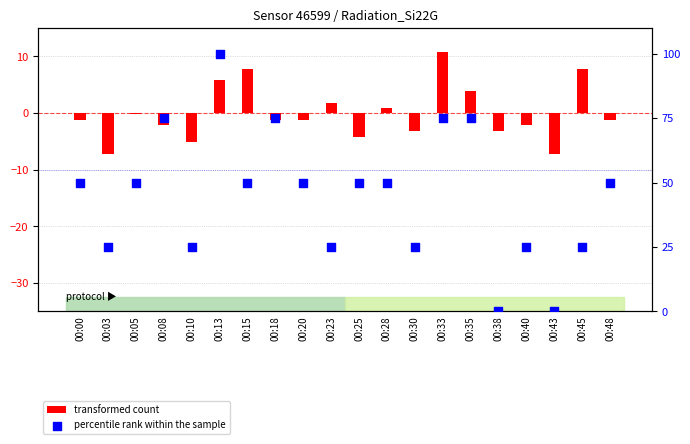

At which category is the sum across all series the highest?

00:13